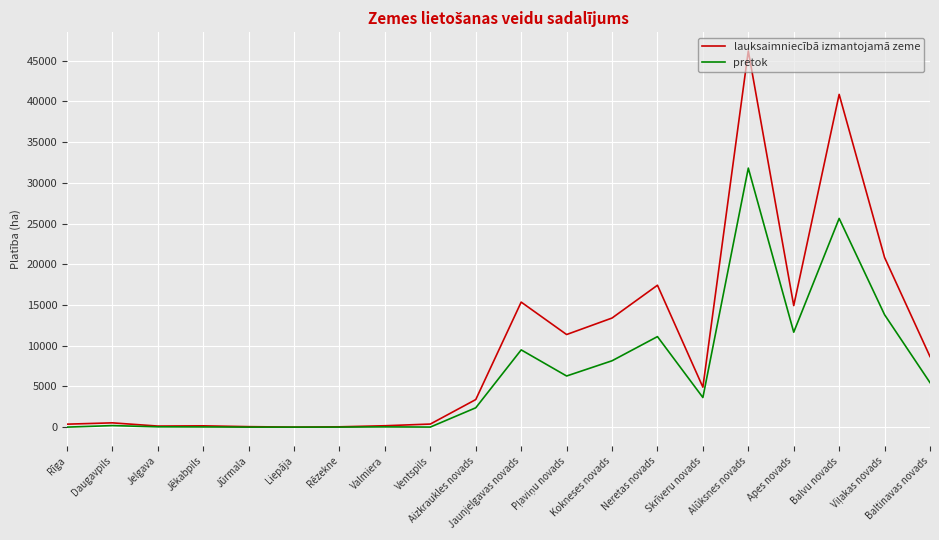

What is the maximum value shown in the chart?

46210